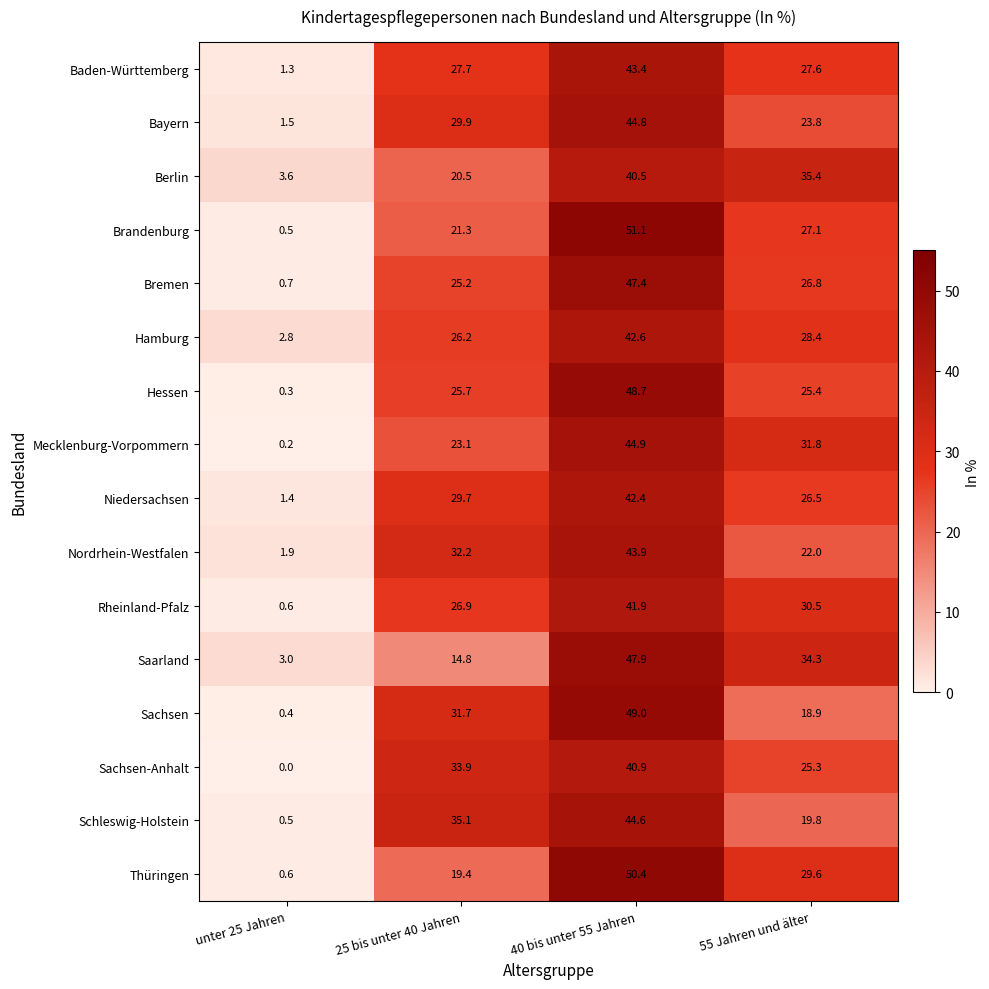

Rank the categories by Niedersachsen value from highest to lowest.

40 bis unter 55 Jahren, 25 bis unter 40 Jahren, 55 Jahren und älter, unter 25 Jahren